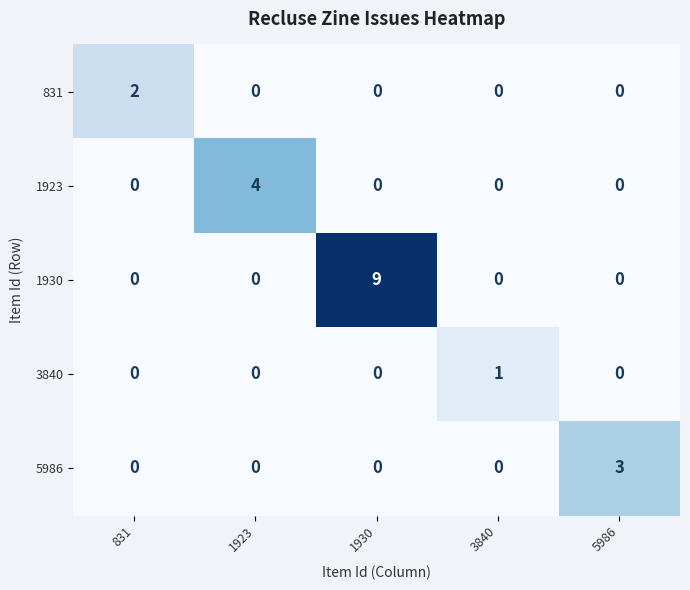

Count the 5986 values in the range 0 to 1.

4